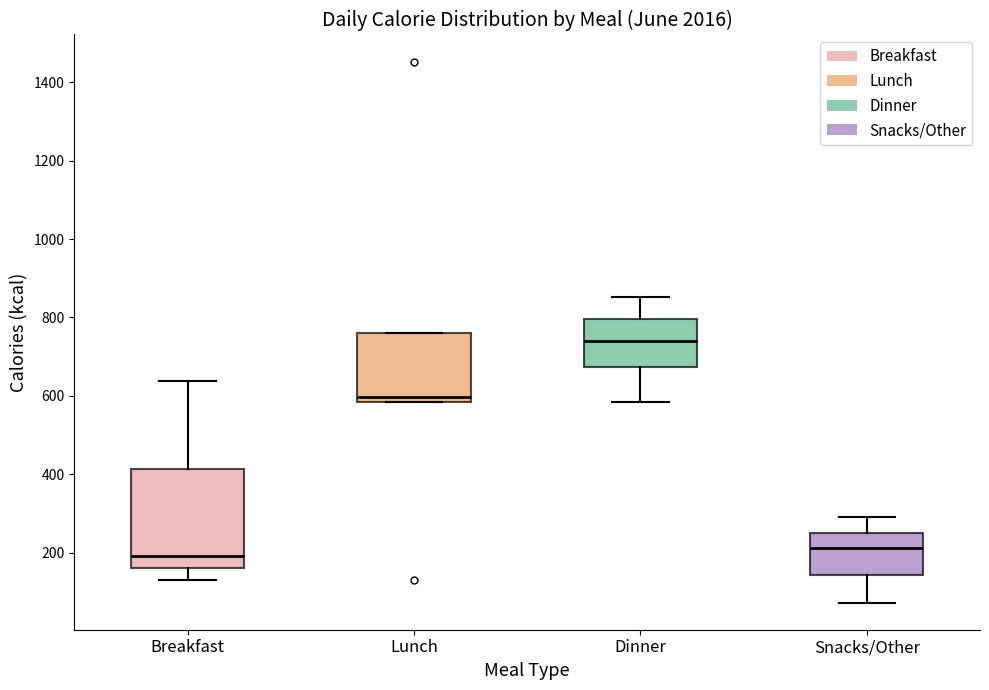

Where does the median line of the box for Breakfast sit on the y-axis? The values are not printed on the chart, so give them approximately, as read against the axis.

200